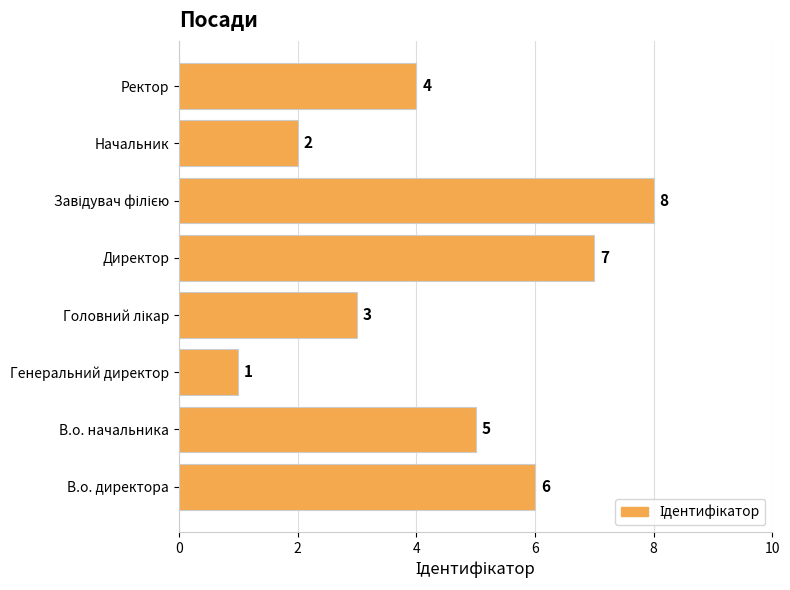

How many bars are there in total?

8